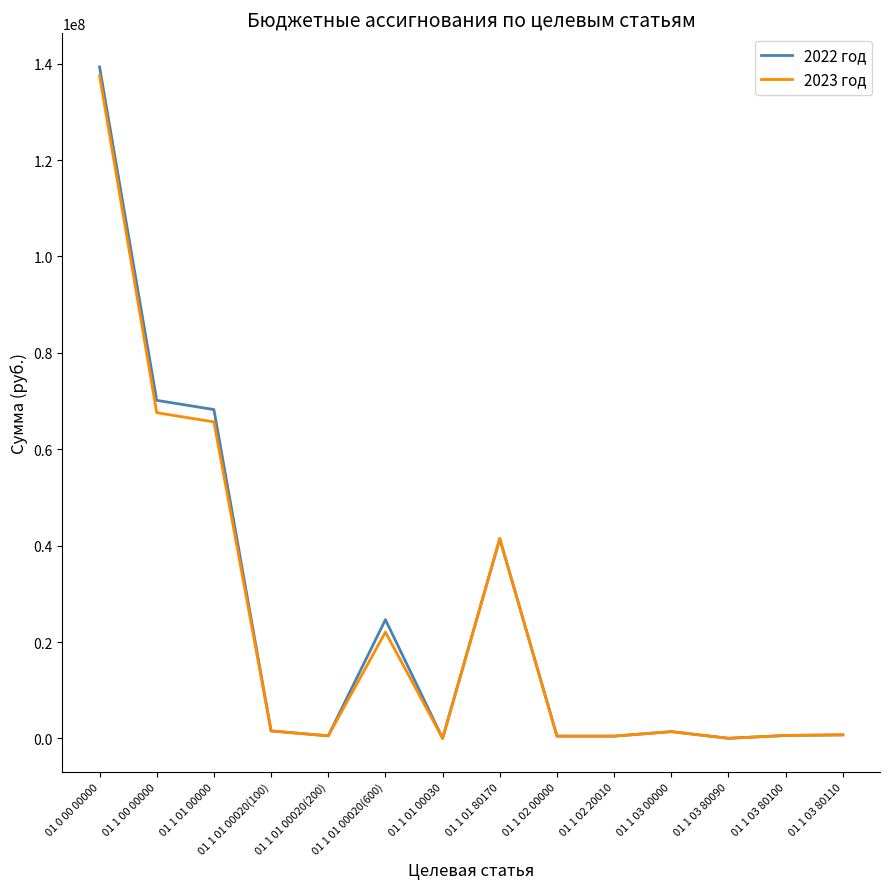

True or false: 2022 год has a value of 14755838.6 at 01 1 01 00000.

False